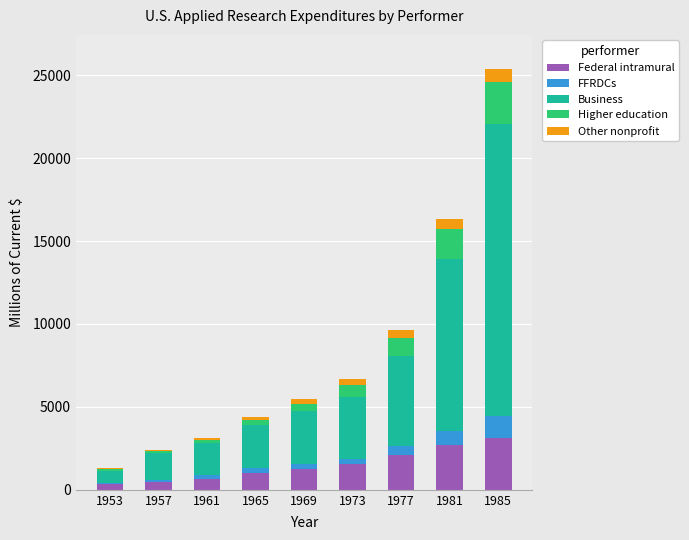

Count the number of categories in the chart.

9